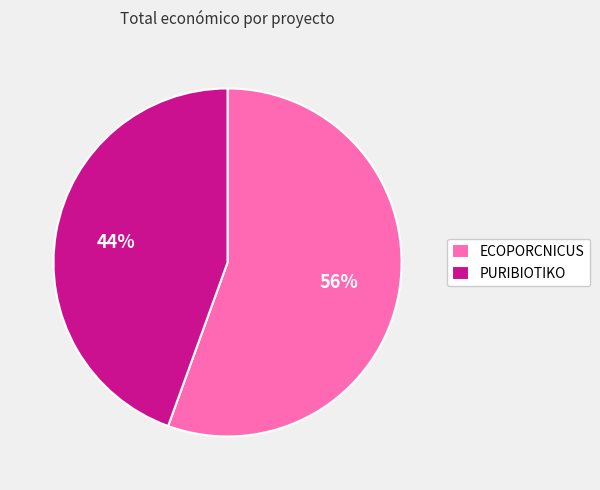

What is the ratio of the value at PURIBIOTIKO to the value at ECOPORCNICUS?

0.8